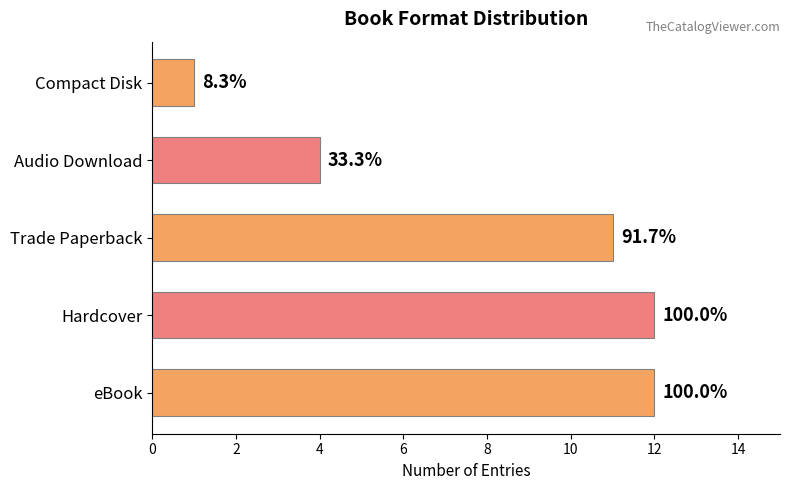

Are the bars horizontal?

Yes